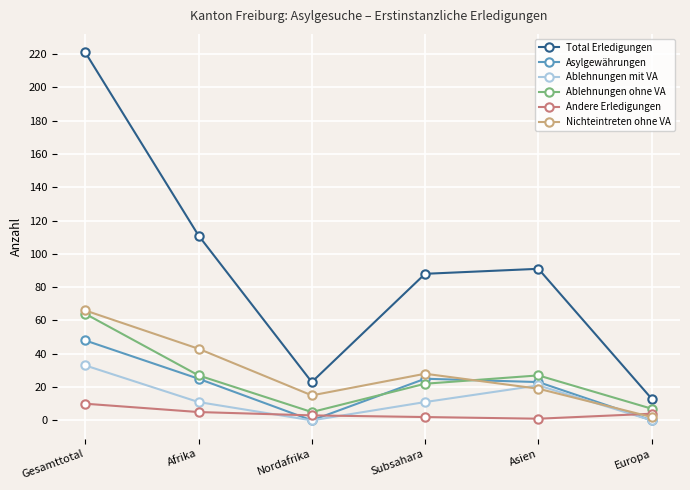

Is it true that Total Erledigungen equals 155 at Subsahara?

False